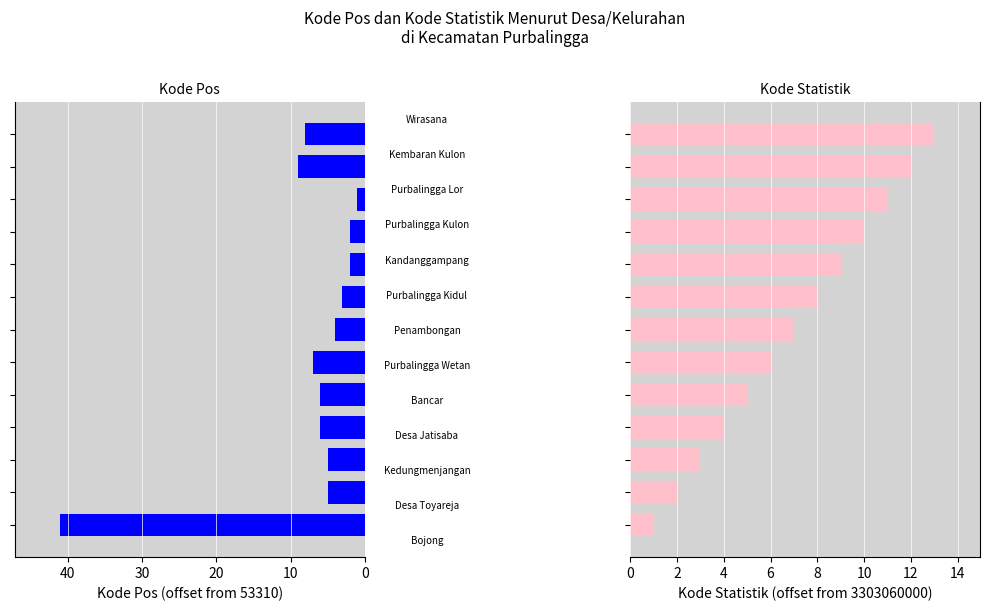

Reading right to left, list all the values displayed in this chart.

Kode Pos: 8	9	1	2	2	3	4	7	6	6	5	5	41
Kode Statistik: 13	12	11	10	9	8	7	6	5	4	3	2	1